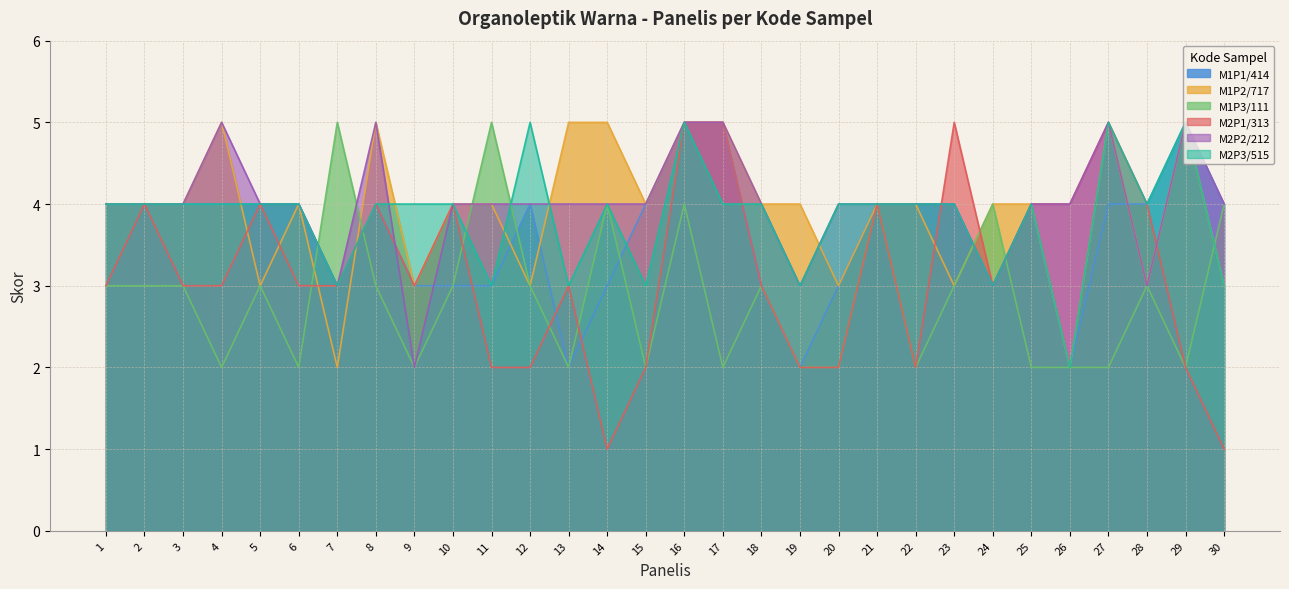

What is the maximum value for M1P3/111?

5